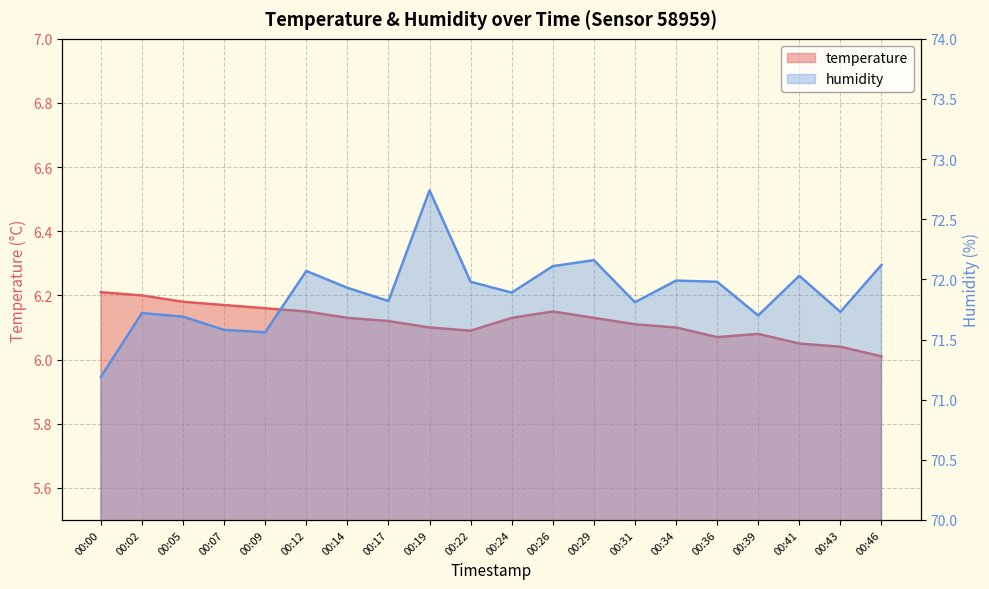

List the series in order of their overall mean, lowest first.

temperature, humidity